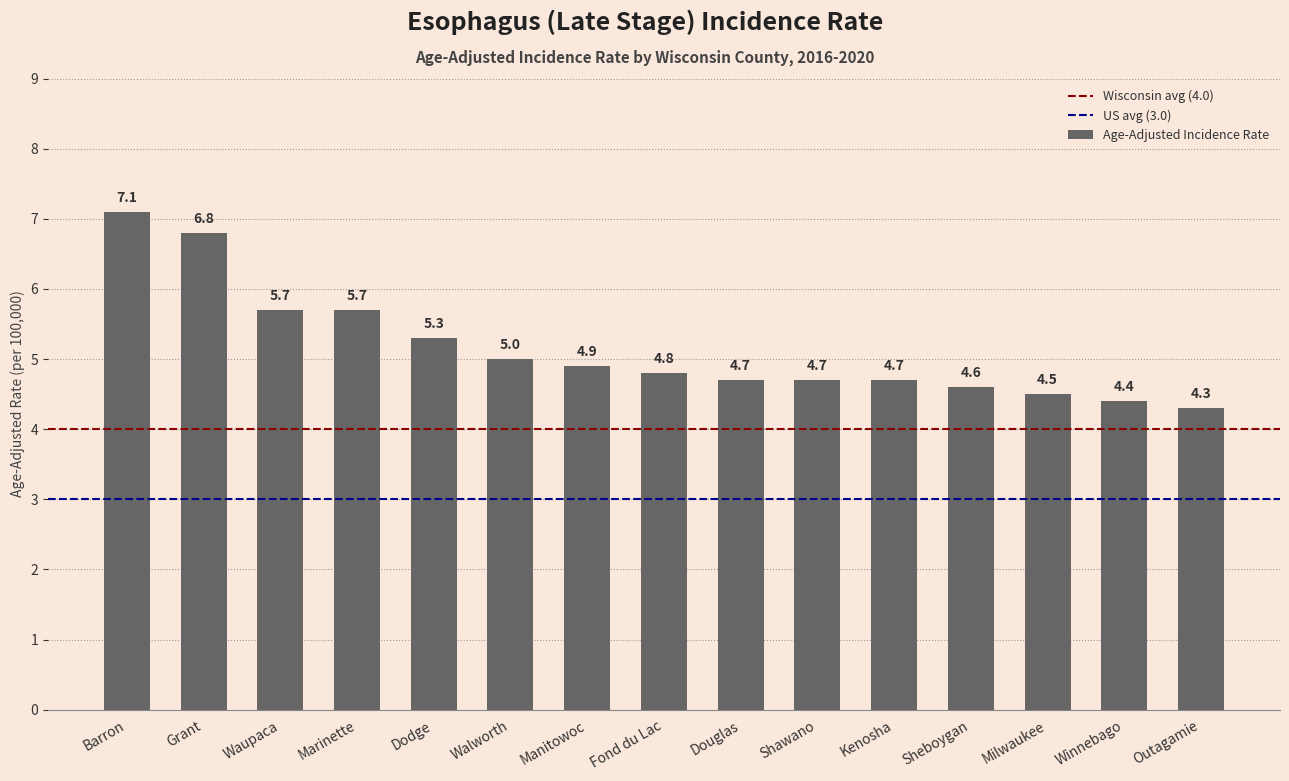

What is the difference between the second highest and second lowest values?

2.4